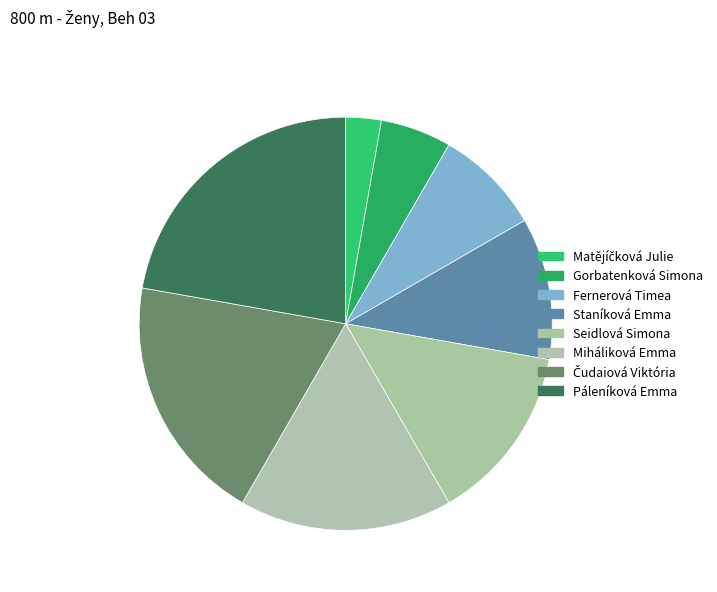

How many slices are in this pie chart?

8